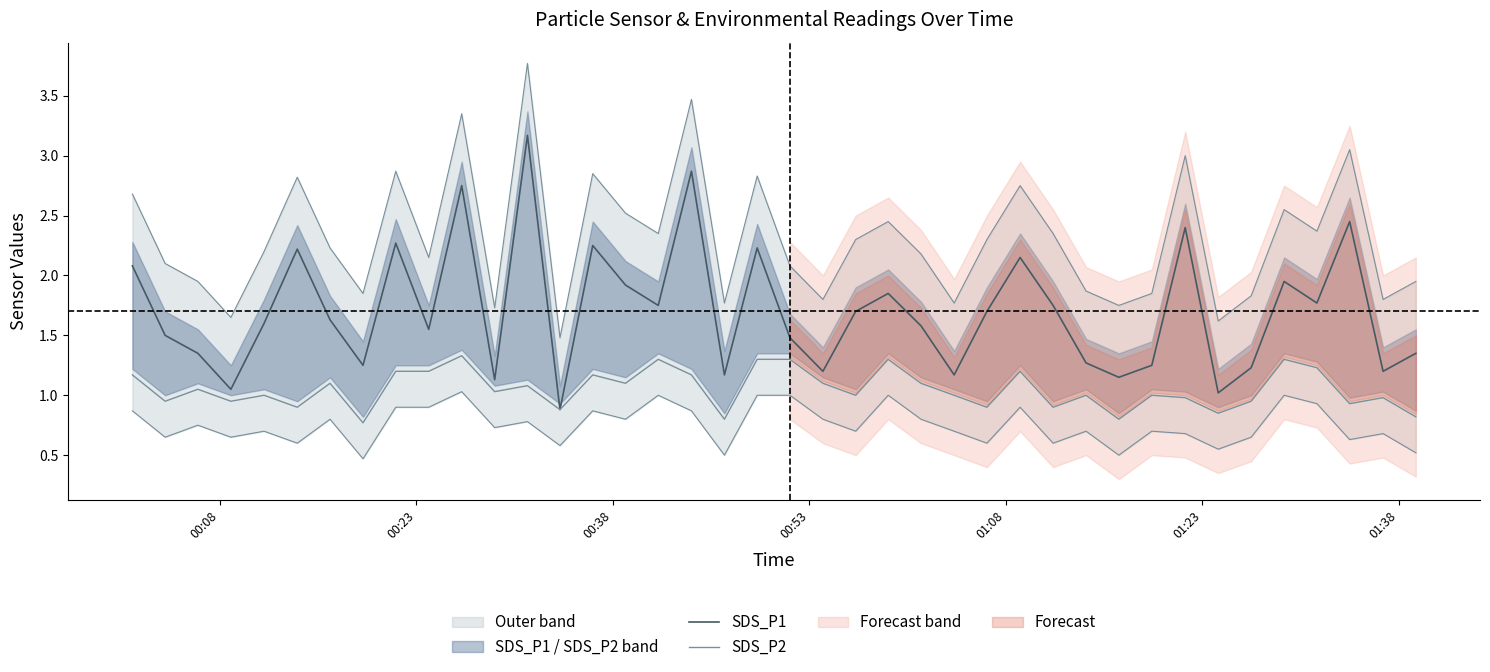

The value of SDS_P2 at 20 is 0.8. True or false?

False